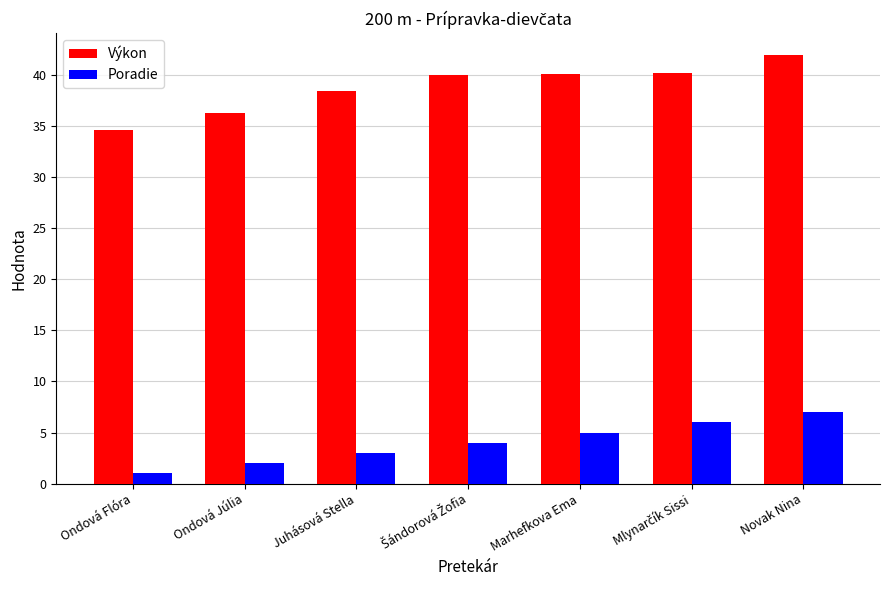

What is the sum of all Výkon values?

271.4